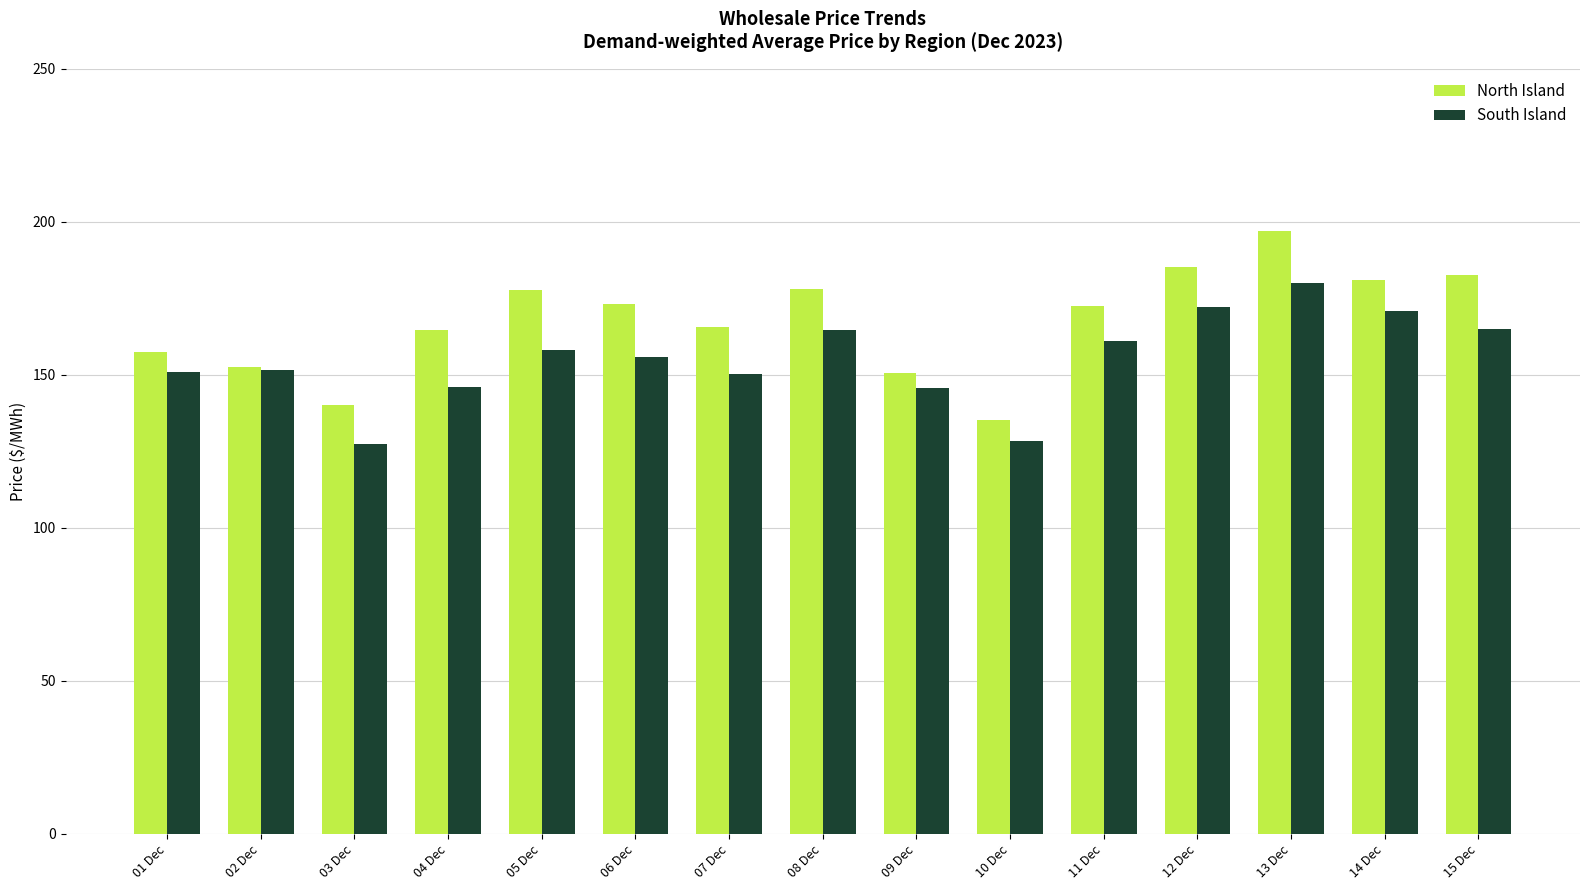

The South Island series shows 171.0 at 14 Dec. True or false?

True